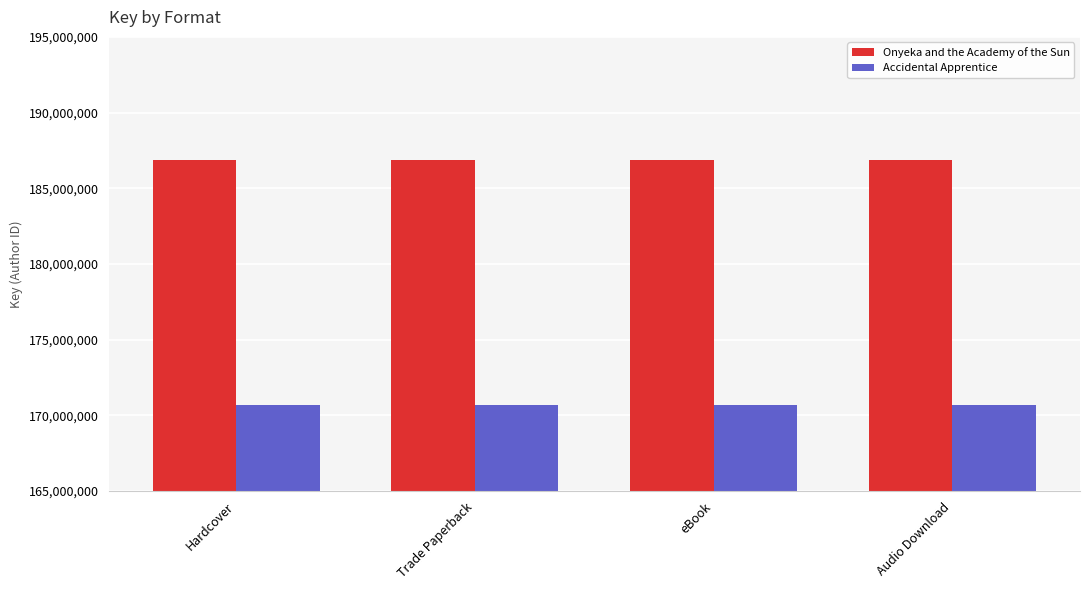

What are all the series names shown in the legend?

Onyeka and the Academy of the Sun, Accidental Apprentice